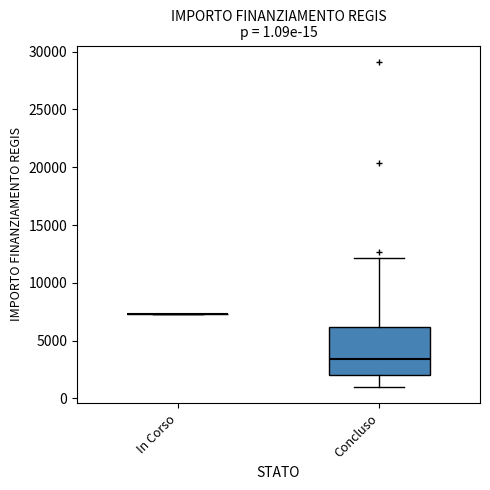

Comparing the boxes themselves (not the whiskers), which one is the tallest?

Concluso